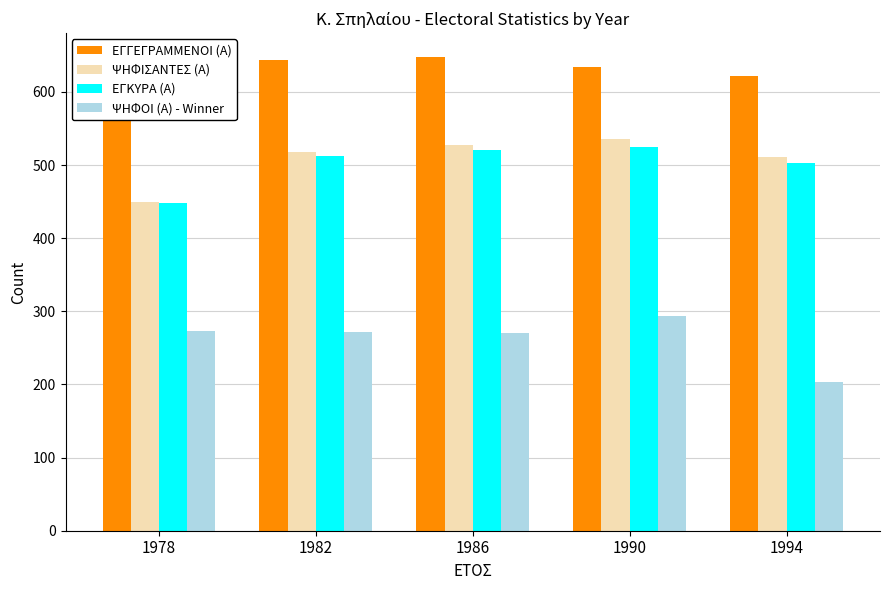

At how many categories does at least one series exceed 625?

3